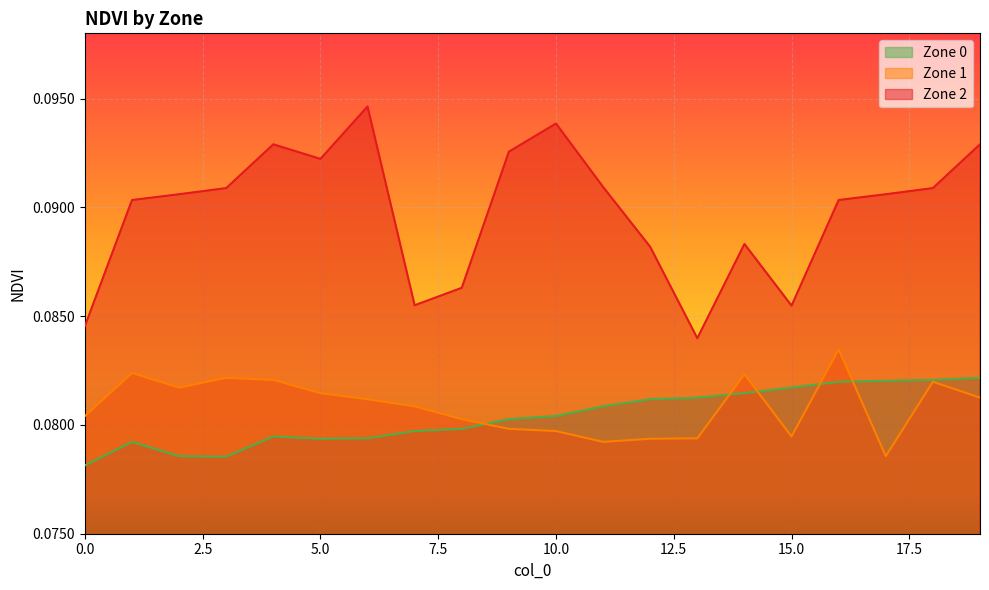

True or false: Zone 2 and Zone 1 cross at least once.

False